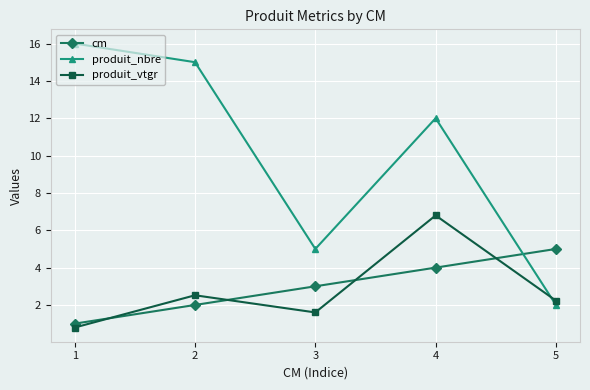

The value of produit_vtgr at 4 is 0.7. True or false?

False